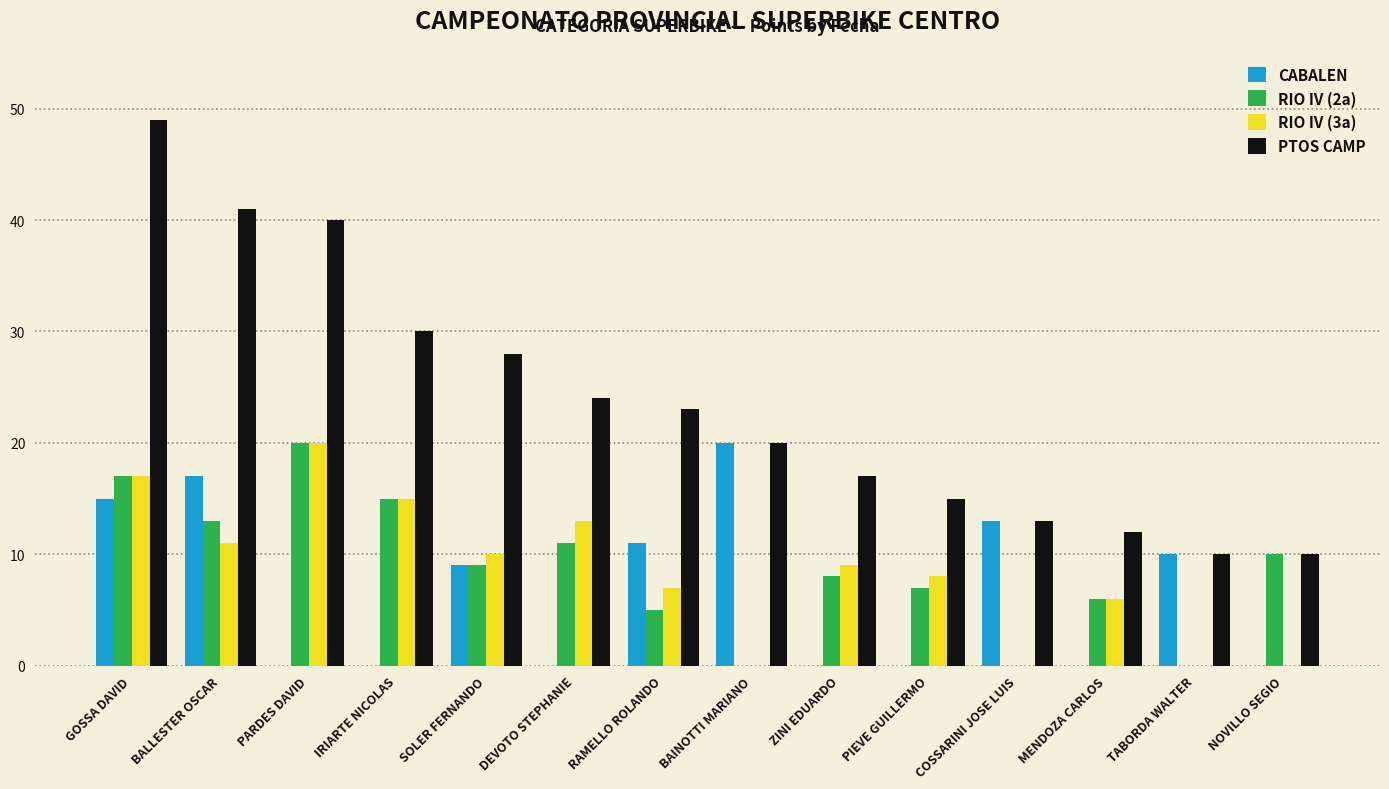

Which category has the highest value in the RIO IV (3a) series?

PARDES DAVID